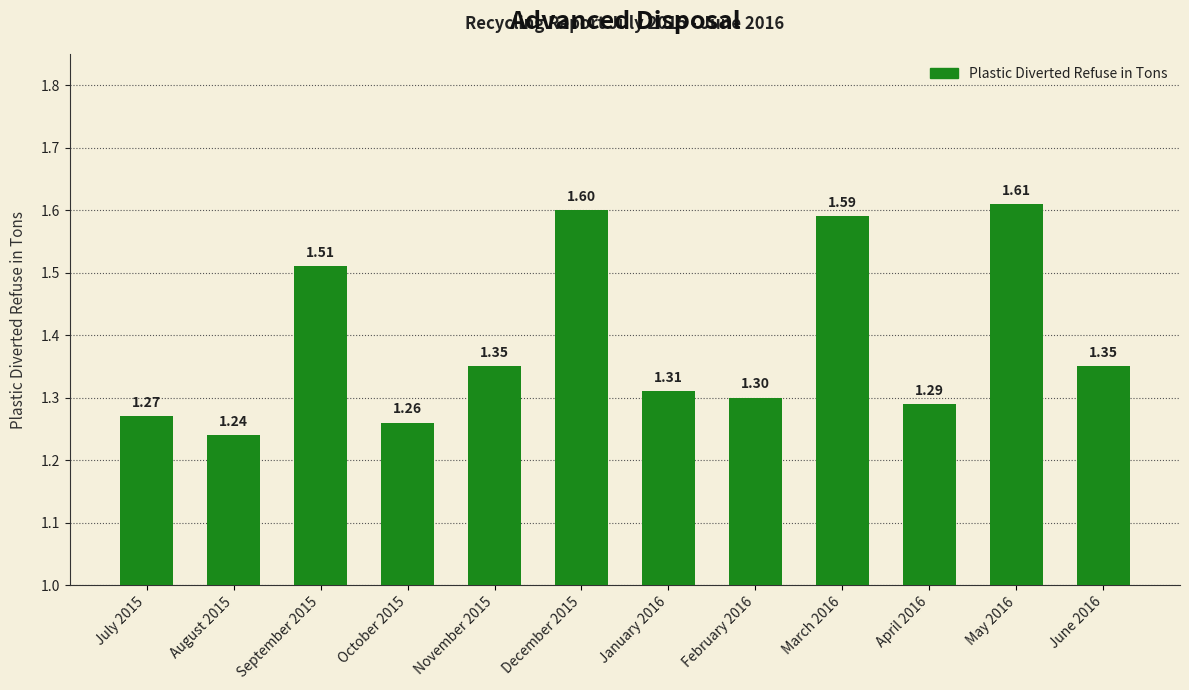

What is the change in value from September 2015 to December 2015?

+0.1